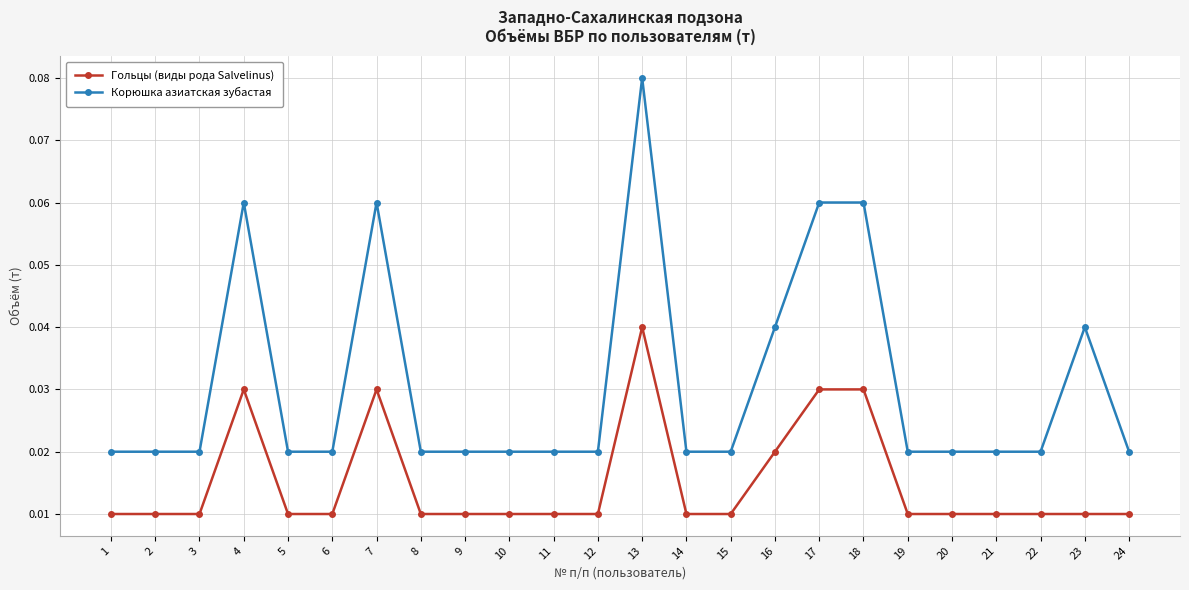

The value of Корюшка азиатская зубастая at 18 is 0.0. True or false?

False